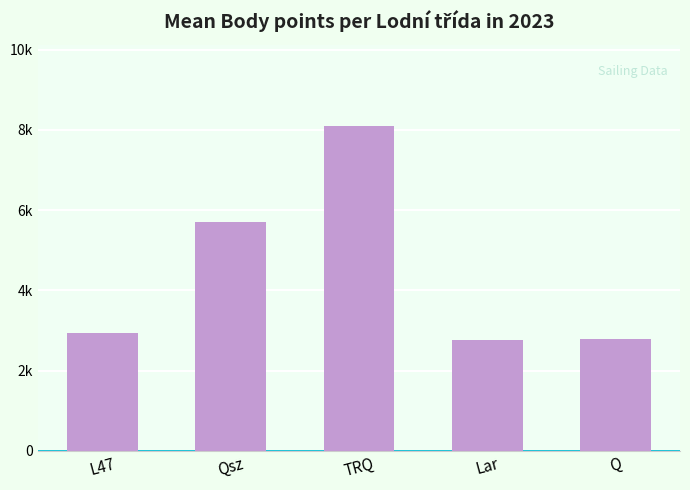

At which label is the value closest to 5430?

Qsz